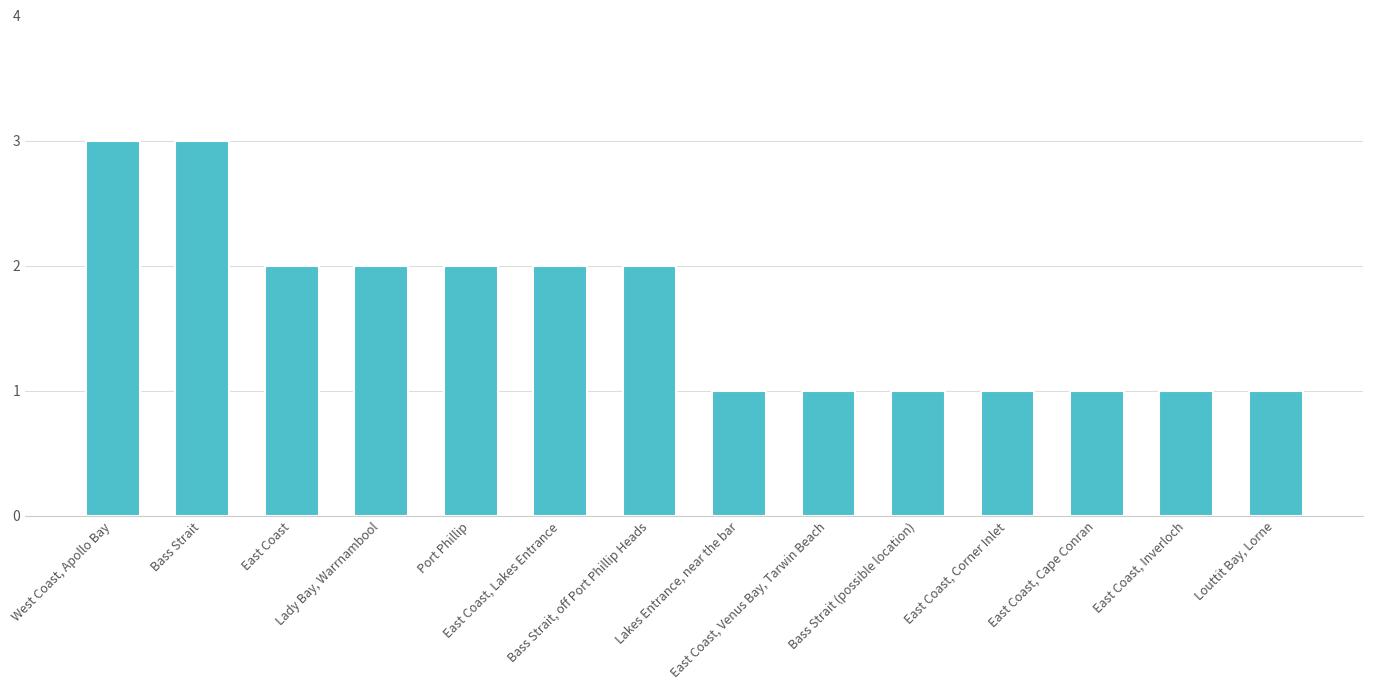

What position from the right is Port Phillip?

10